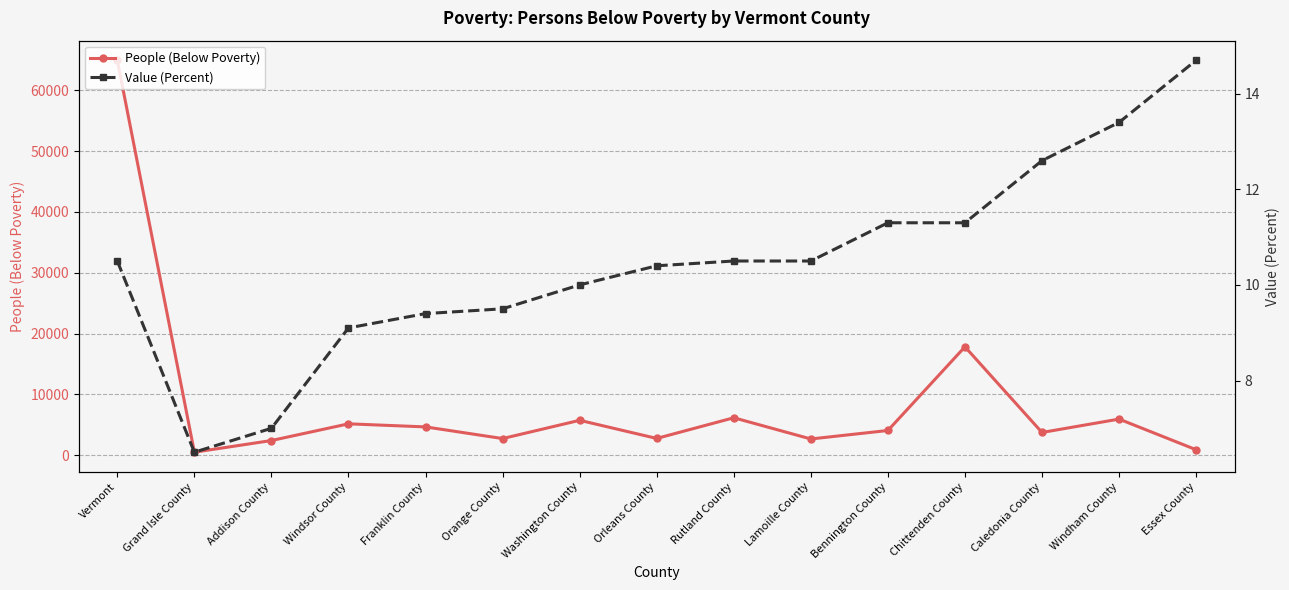

Which series changed the most between Windsor County and Windham County?

People (Below Poverty)